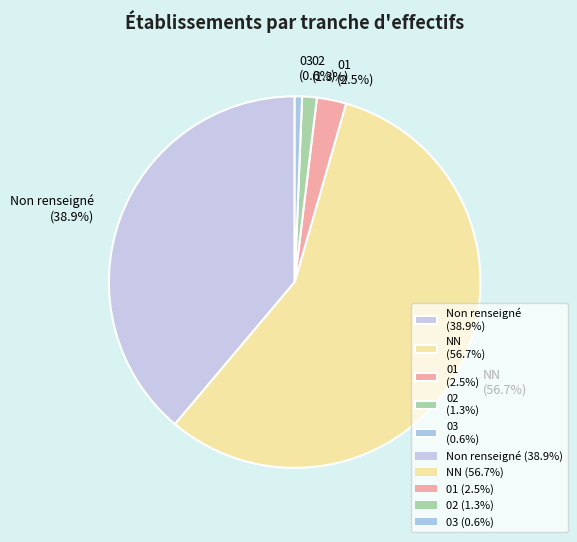

Is the sum of 03 (0.6%) and 01 (2.5%) greater than half?

No